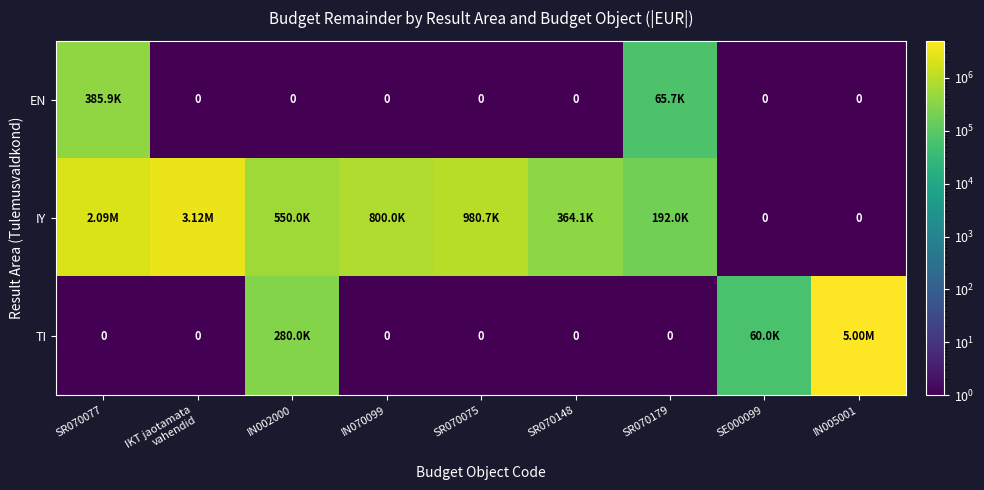

List the series in order of their overall mean, highest first.

IY, TI, EN